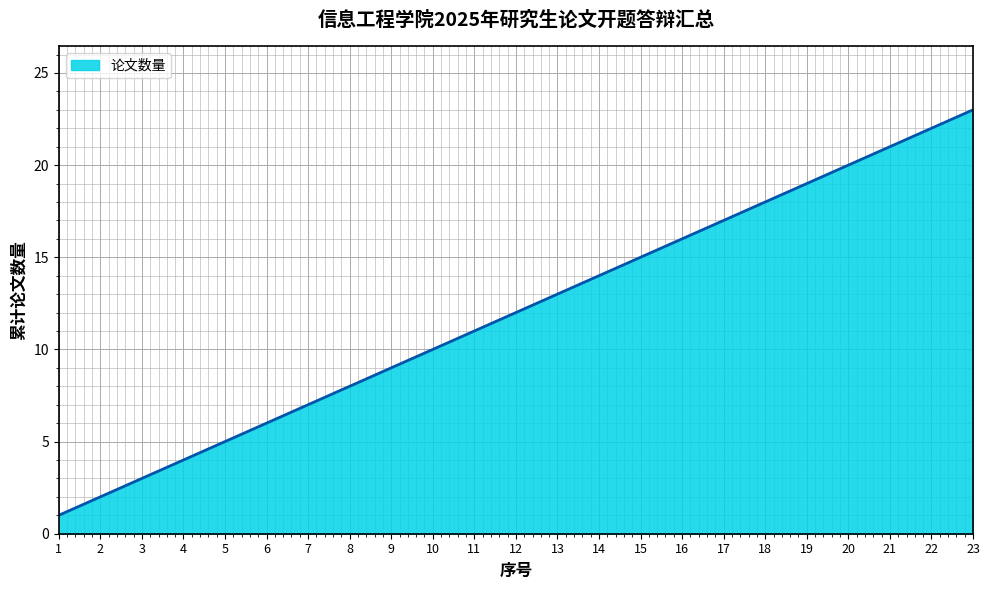

Reading left to right, transcribe all the data shown in this chart.

1=1	2=2	3=3	4=4	5=5	6=6	7=7	8=8	9=9	10=10	11=11	12=12	13=13	14=14	15=15	16=16	17=17	18=18	19=19	20=20	21=21	22=22	23=23